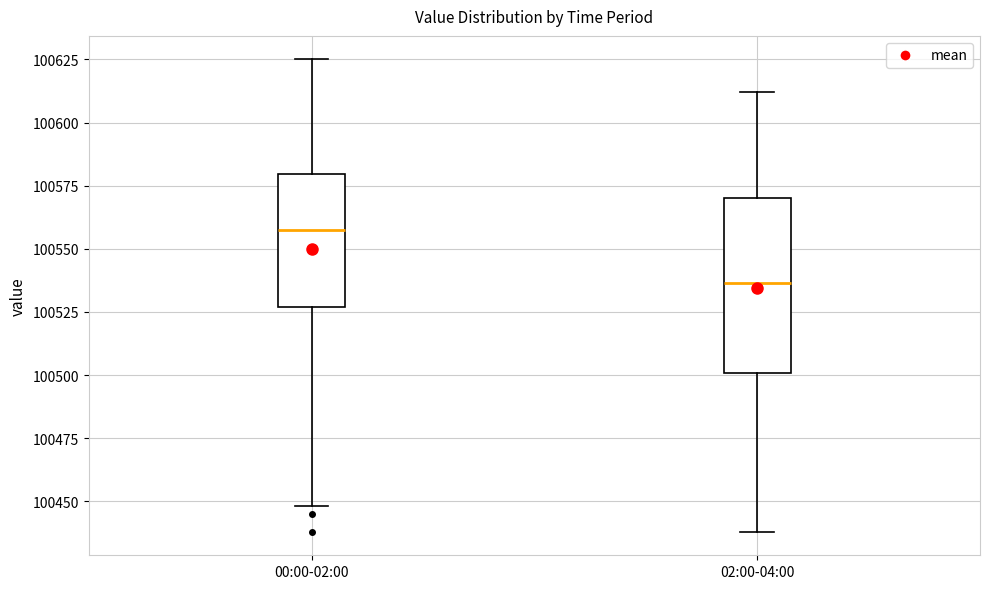

Reading left to right, transcribe this box plot: for each box, give where its median line is, the range the box spans, and where its two whiskers end, as read against the y-axis. The values are not printed on the chart, so give them approximately, as read against the axis.

00:00-02:00: median 100560, box 100525 to 100580, whiskers 100450 to 100625
02:00-04:00: median 100535, box 100500 to 100570, whiskers 100440 to 100610